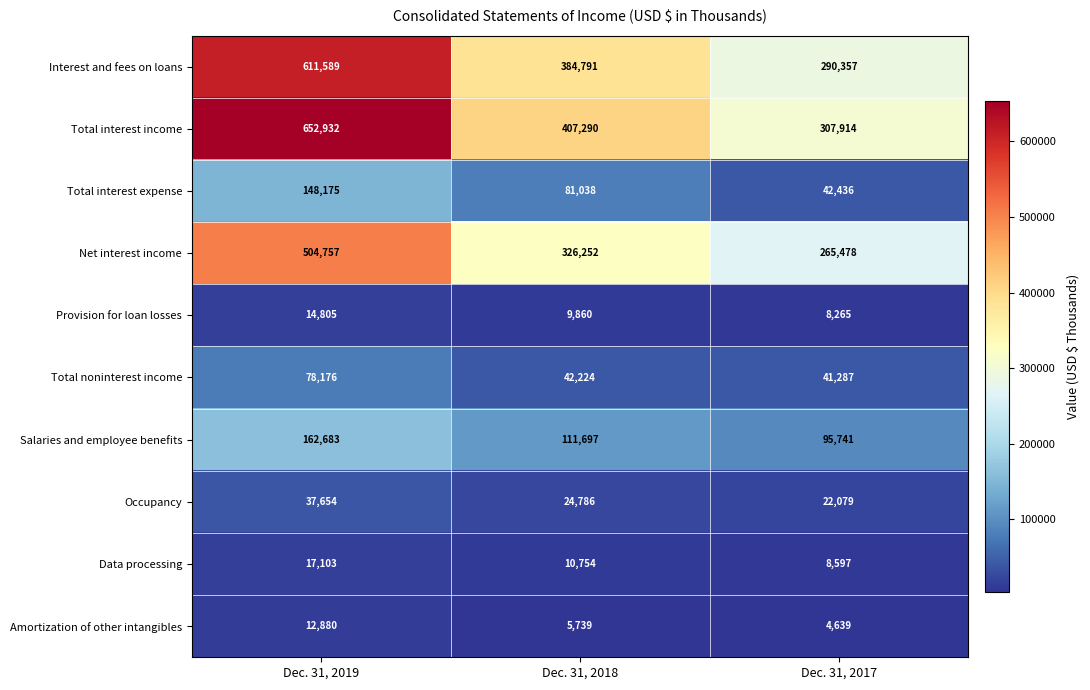

What is the difference between the Total interest income values at Dec. 31, 2018 and Dec. 31, 2019?

245642